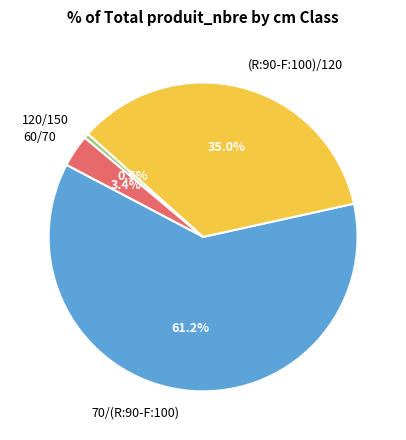

To the nearest percent, what is the difference between the 120/150 and 60/70 slice percentages?

3%